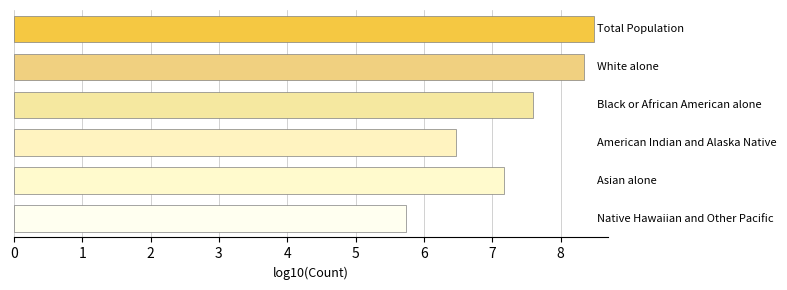

What is the sum of all values?

43.8